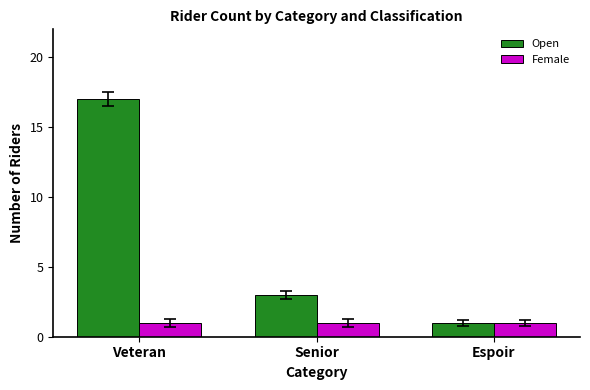

Is it true that Open equals 1 at Espoir?

True